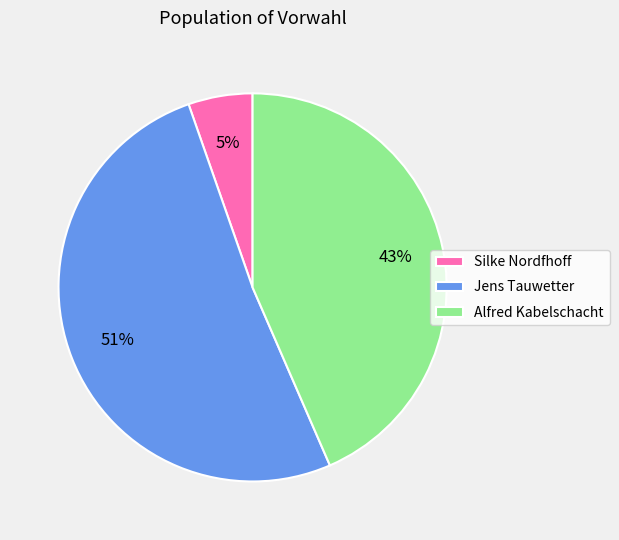

To the nearest percent, what is the average slice percentage?

33%